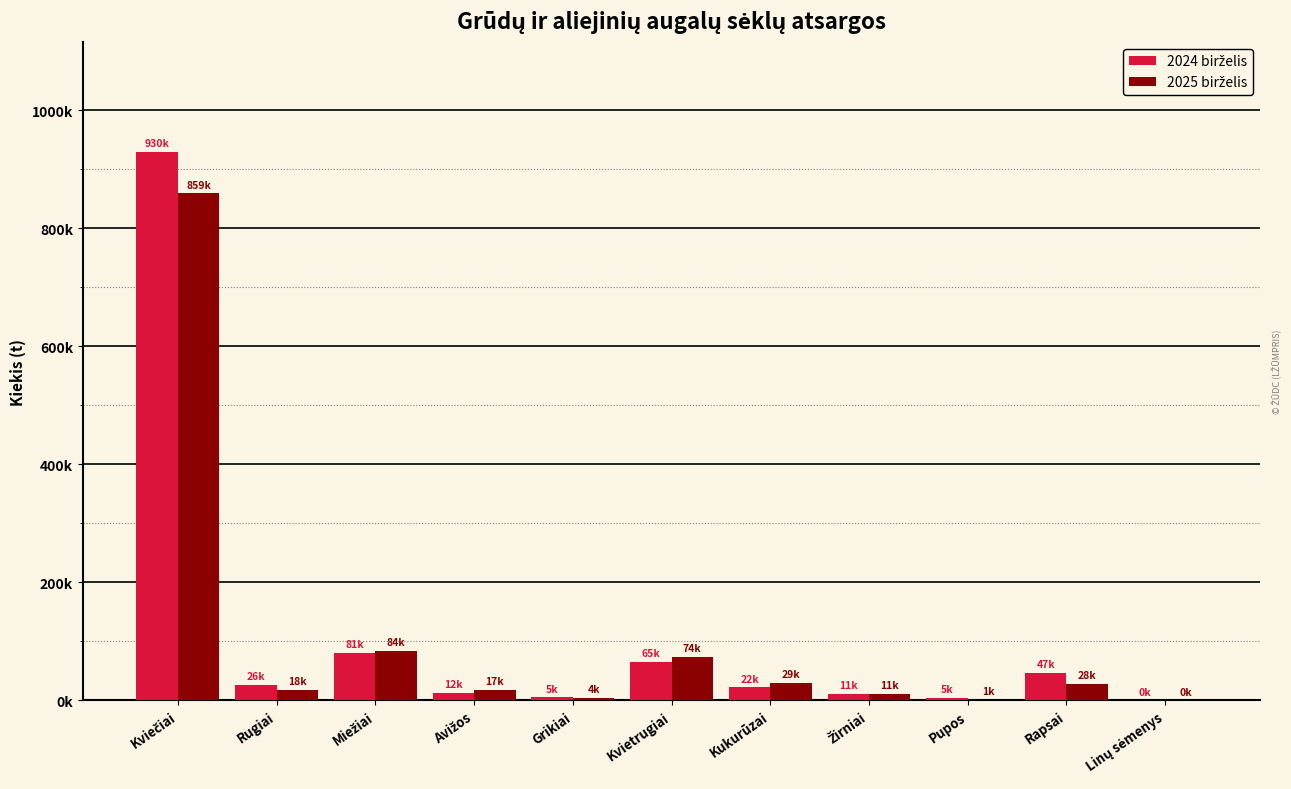

What is the difference between the highest and lowest values at Kukurūzai?

7059.6